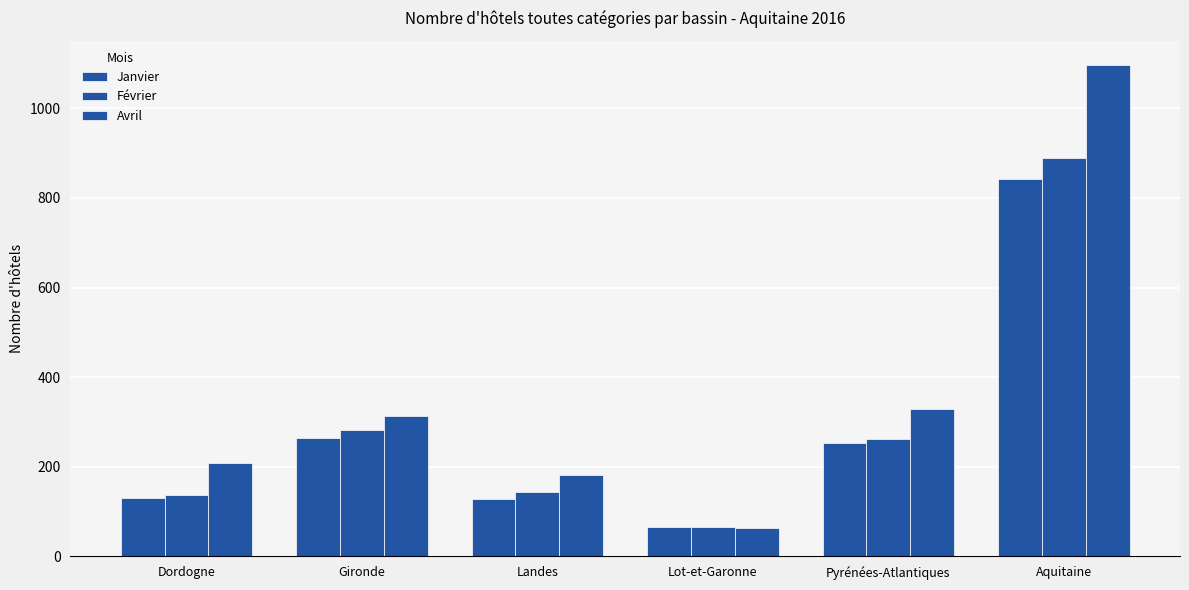

How many series are shown in this chart?

3